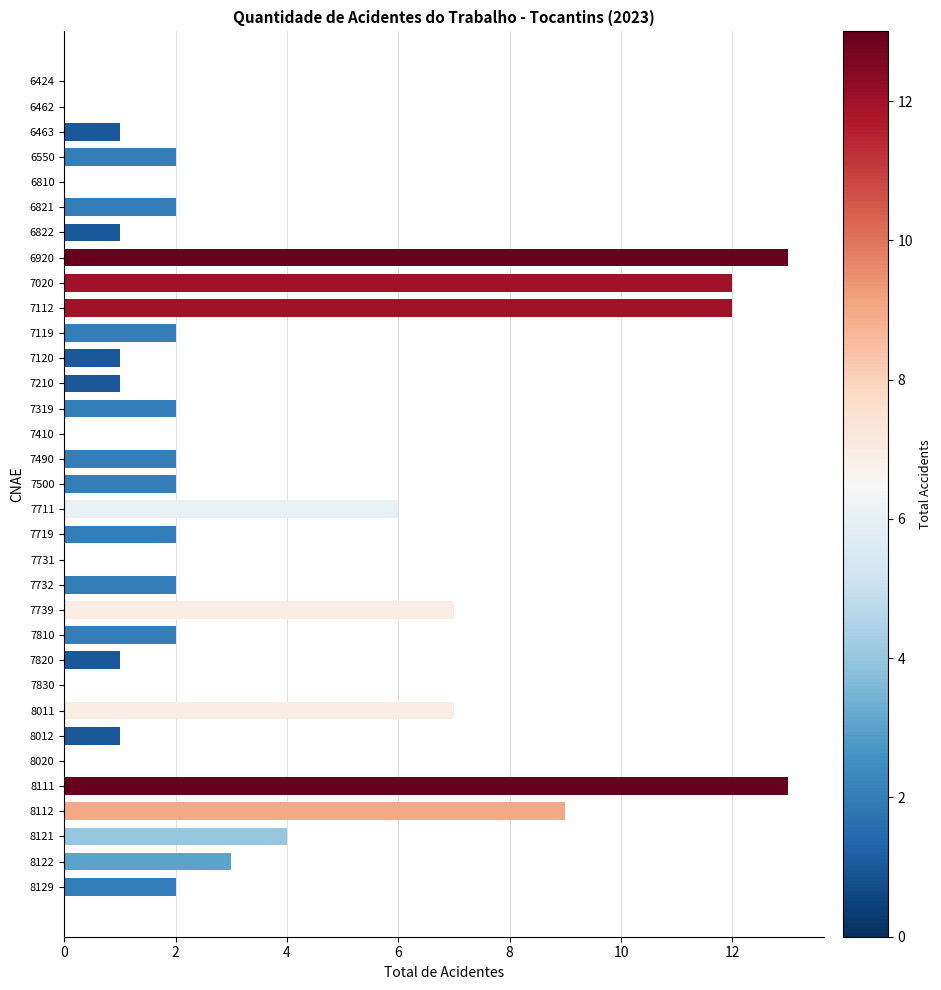

The value at 7112 is 16. True or false?

False